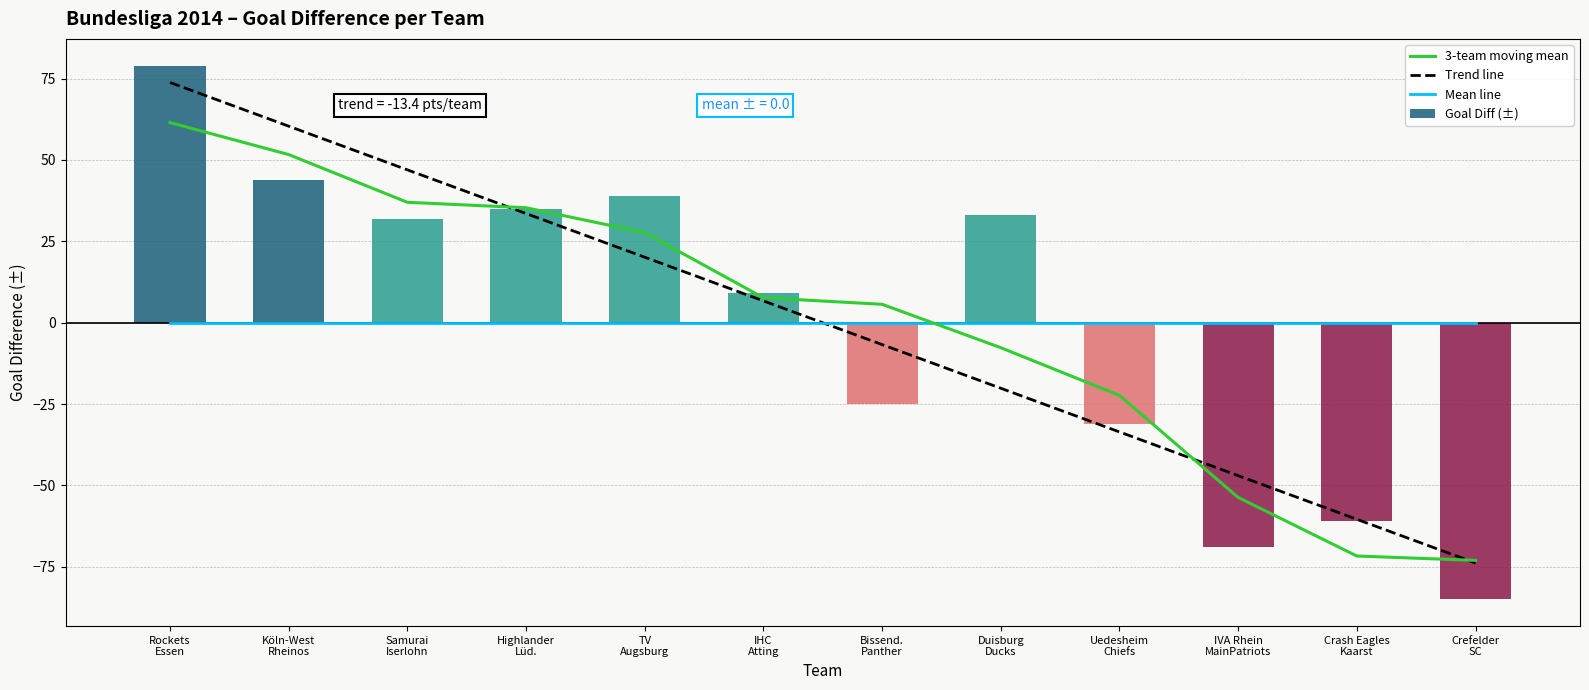

List the series in order of their peak value, lowest first.

Mean line, 3-team moving mean, Trend line, Goal Diff (±)